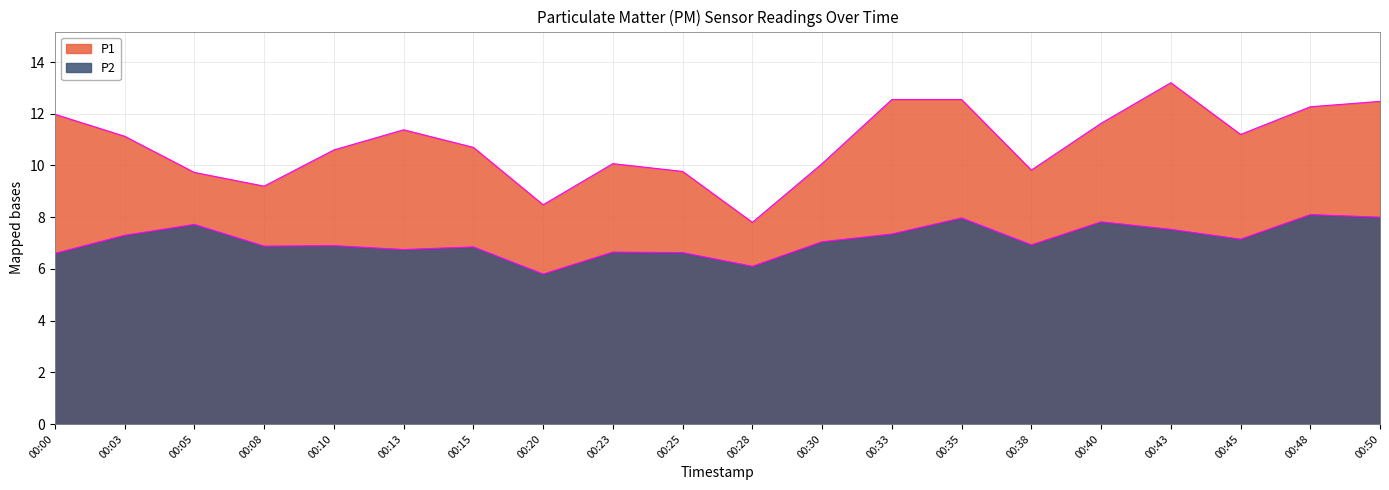

How many lines are shown in the chart?

2